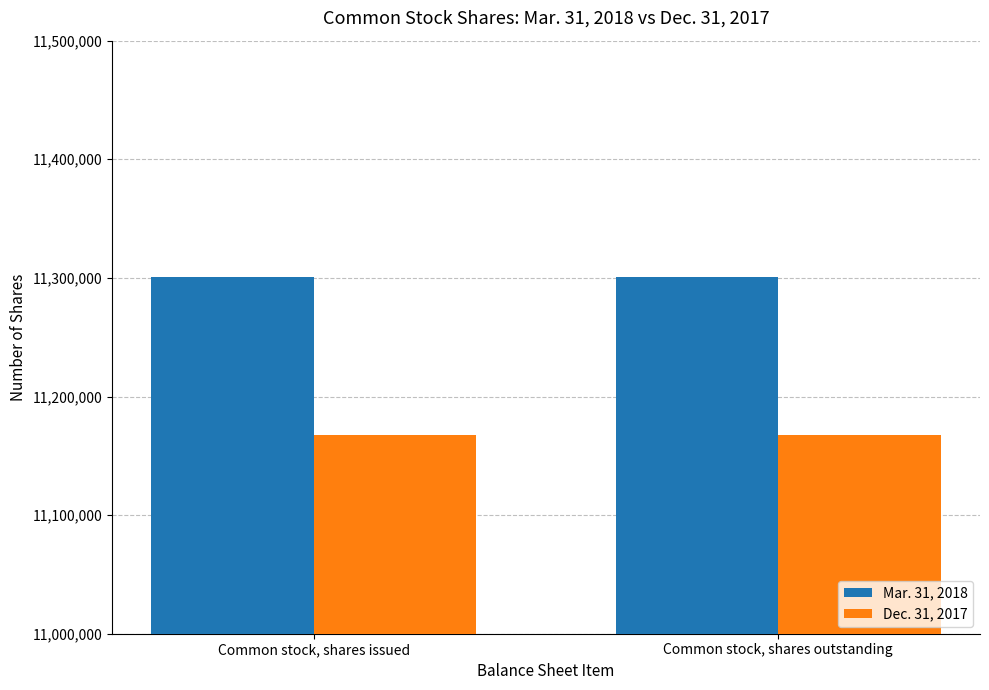

List the series in order of their peak value, lowest first.

Dec. 31, 2017, Mar. 31, 2018